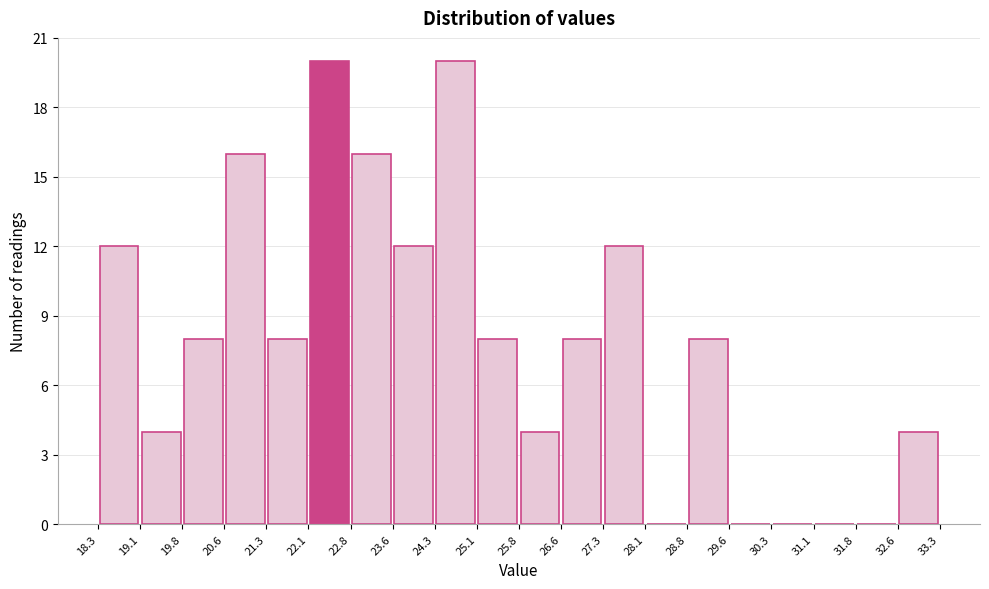

Reading left to right, list every bar in this chart as the range it spans on the x-axis followed by its height. The values are not printed on the chart, so give them approximately, as read against the axis.

18.3 to 19.1: 12
19.1 to 19.8: 4
19.8 to 20.6: 8
20.6 to 21.3: 16
21.3 to 22.1: 8
22.1 to 22.8: 20
22.8 to 23.6: 16
23.6 to 24.3: 12
24.3 to 25.1: 20
25.1 to 25.8: 8
25.8 to 26.6: 4
26.6 to 27.3: 8
27.3 to 28.1: 12
28.1 to 28.8: 0
28.8 to 29.6: 8
29.6 to 30.3: 0
30.3 to 31.1: 0
31.1 to 31.8: 0
31.8 to 32.6: 0
32.6 to 33.3: 4